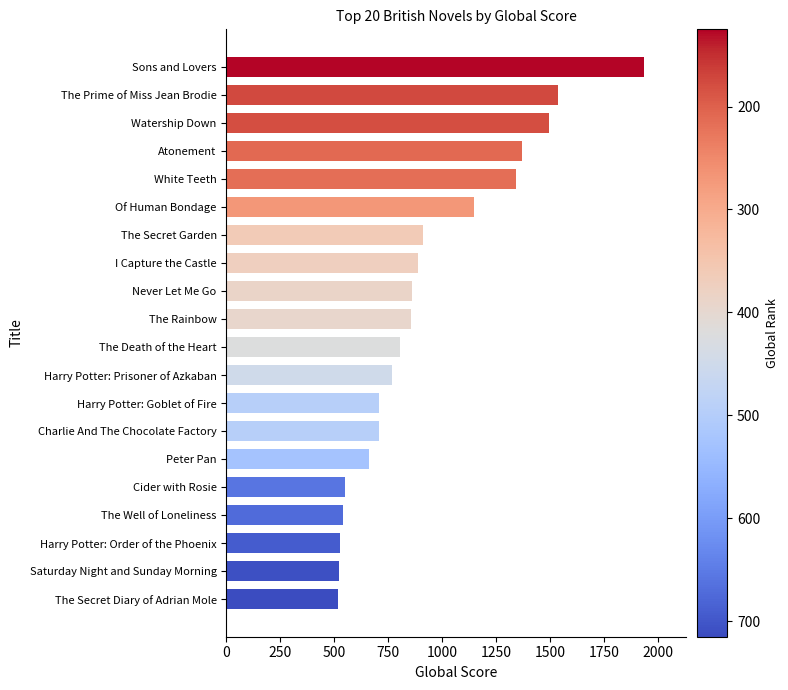

What is the sum of all values?

18649